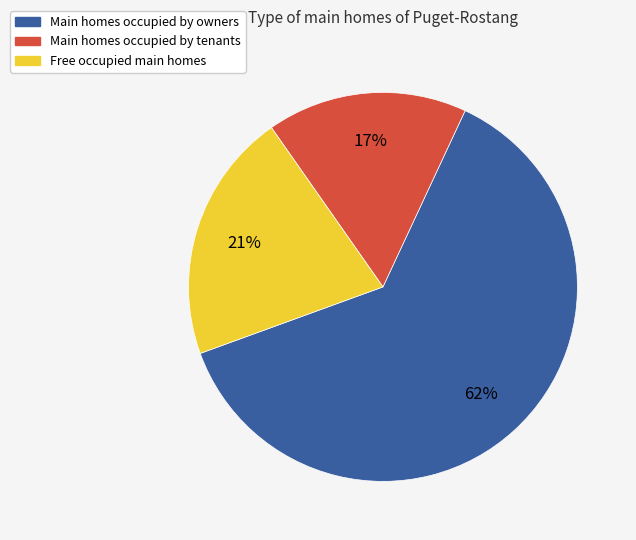

To the nearest percent, what is the average slice percentage?

33%